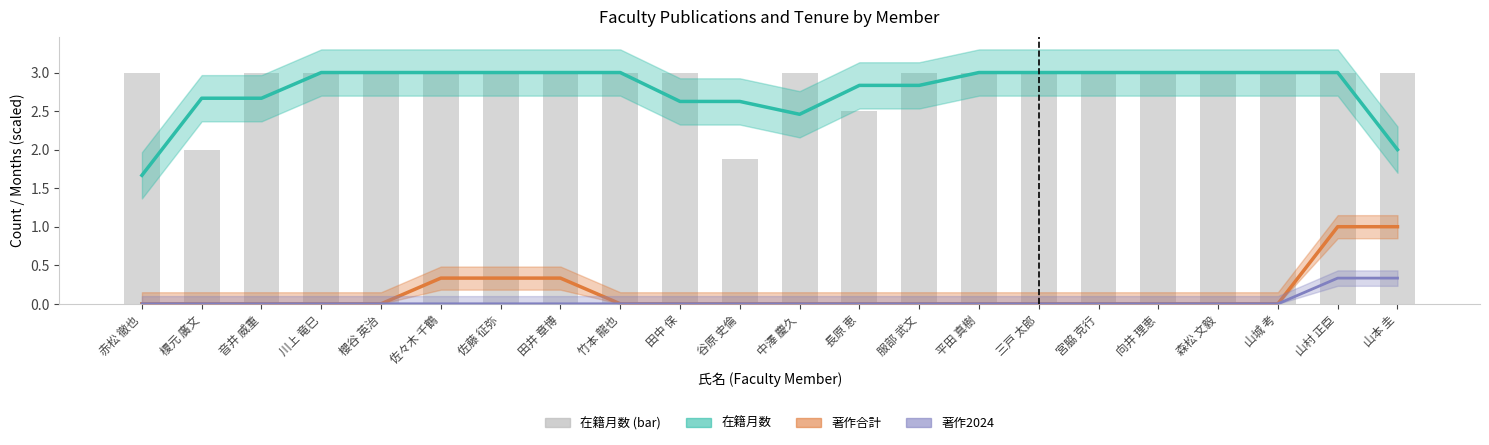

What is the maximum value shown in the chart?

3.0